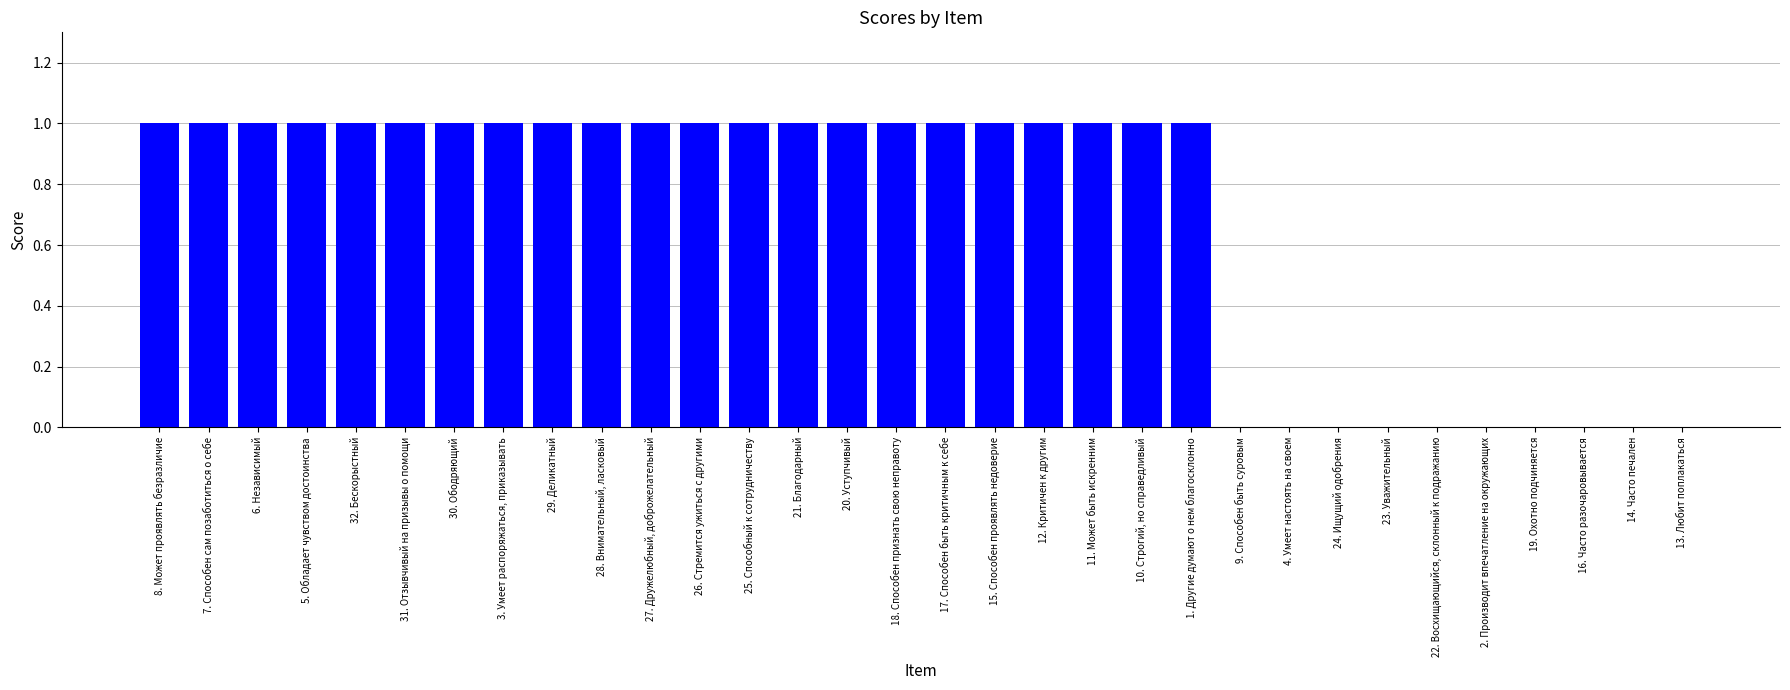

Between 10. Строгий, но справедливый and 4. Умеет настоять на своем, which is larger?

10. Строгий, но справедливый